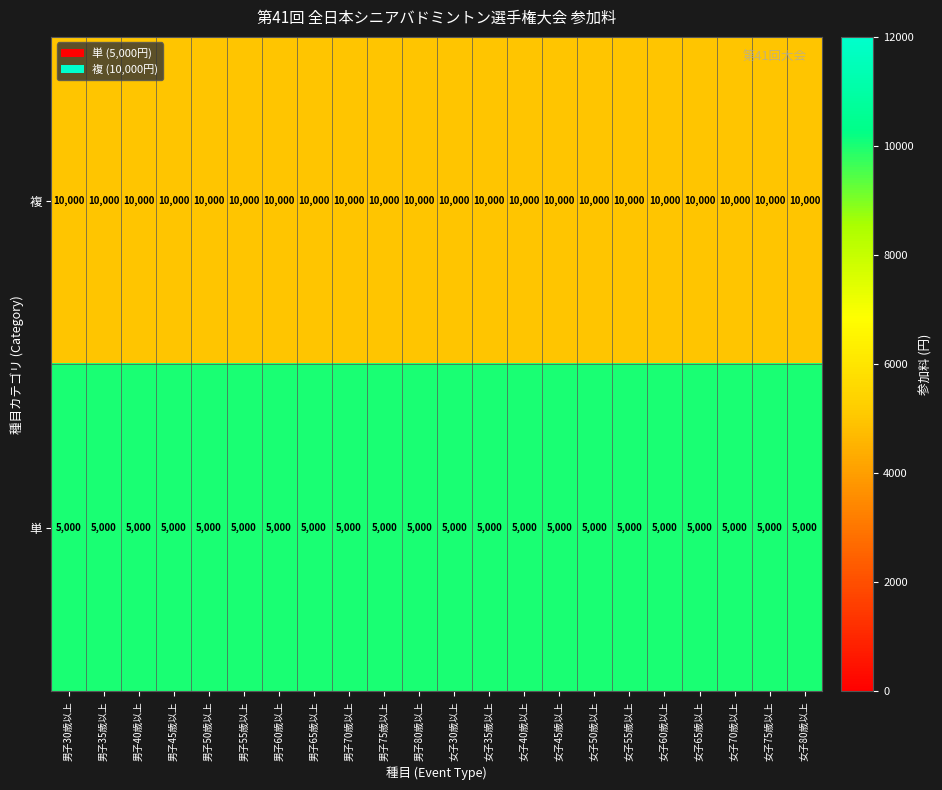

What value does the 複 series have at 男子80歳以上?

10000